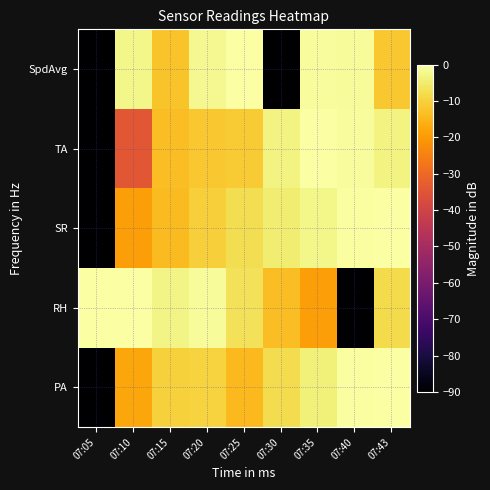

Which series has the largest range (max minus min)?

PA